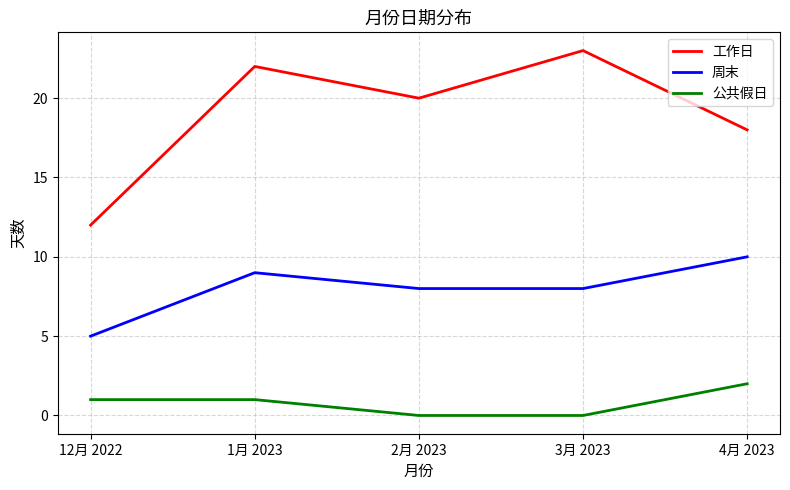

True or false: 工作日 has a value of 12 at 12月 2022.

True